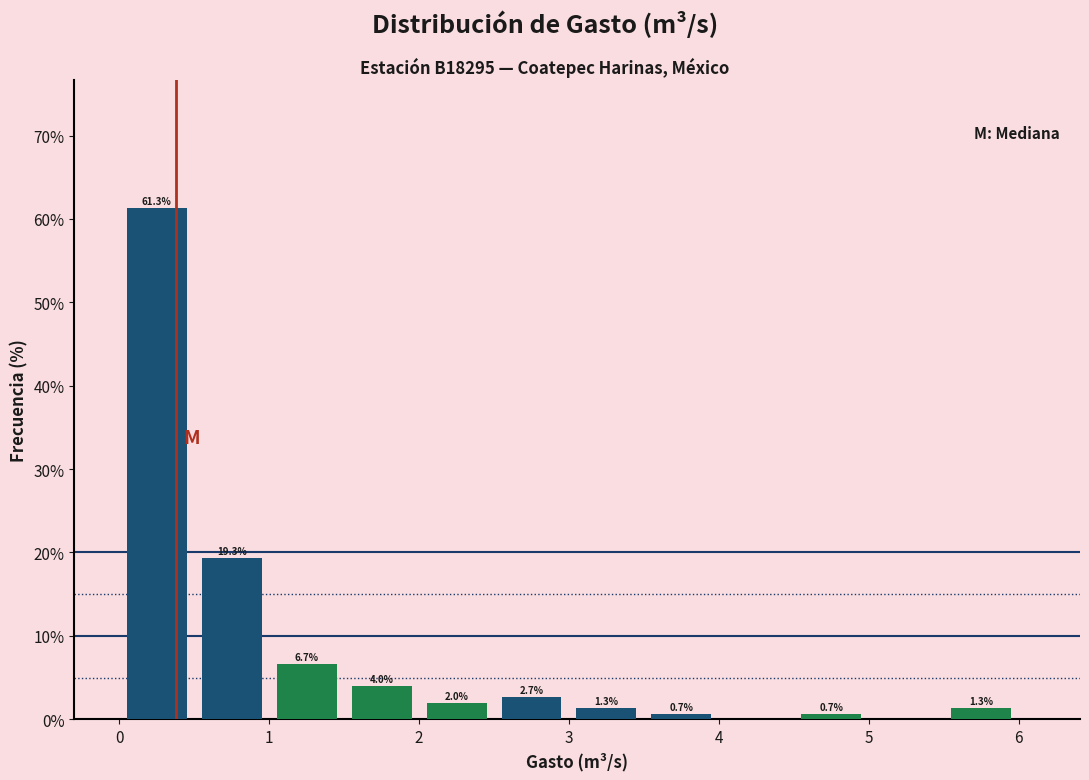

Which range on the x-axis has the tallest bar?

0.0 to 0.5